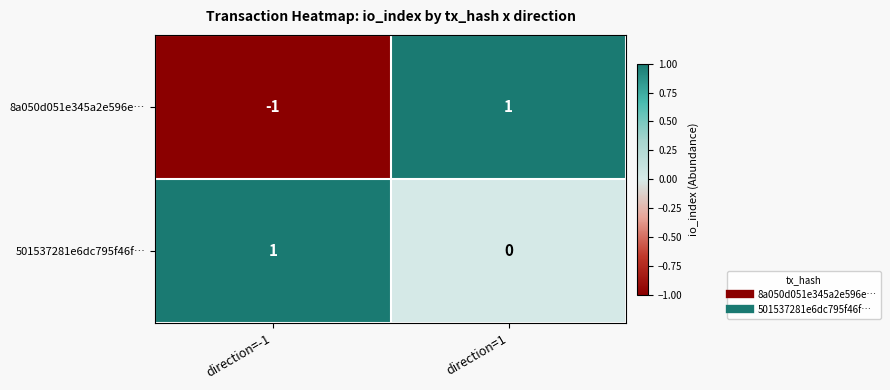

At which label does 501537281e6dc795f46f… reach its peak?

direction=-1